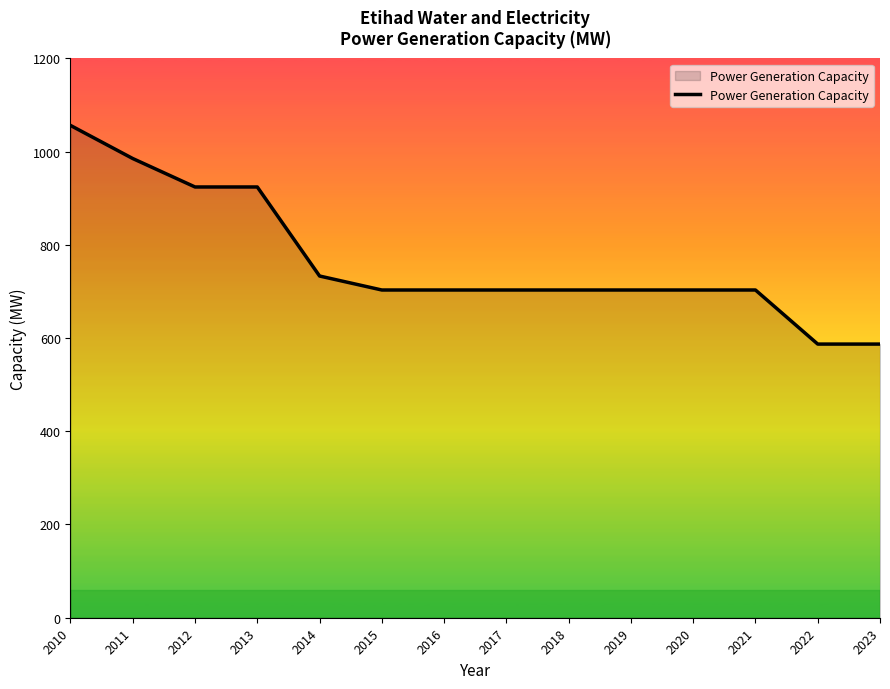

True or false: the data shows 703 at 2015.

True